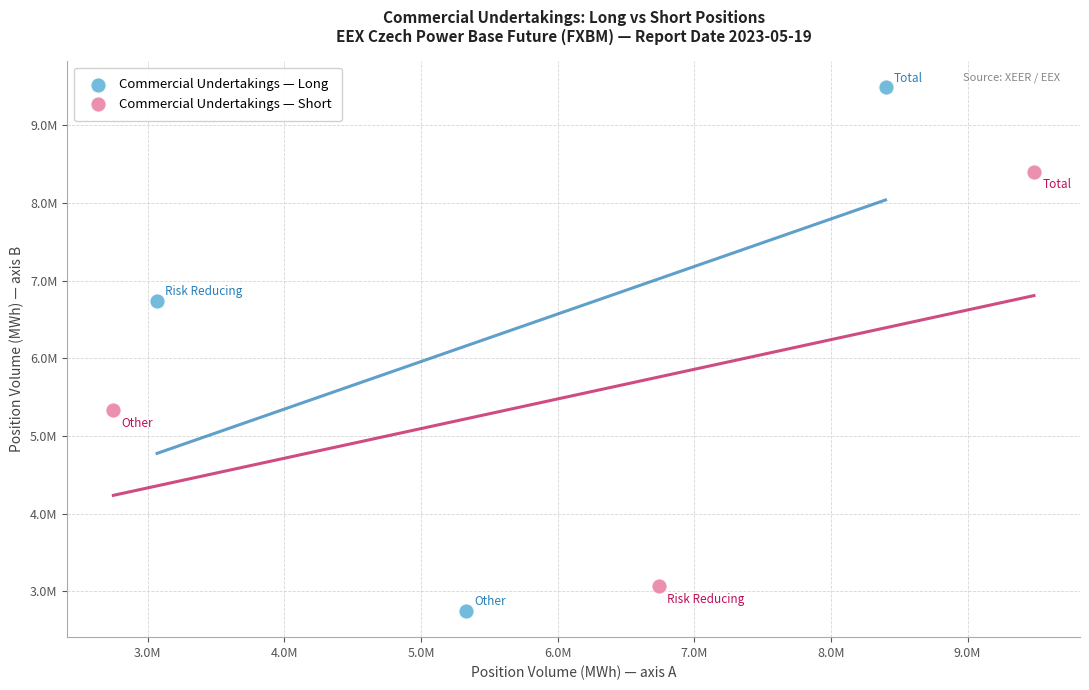

What are all the series names shown in the legend?

Commercial Undertakings — Long, Commercial Undertakings — Short